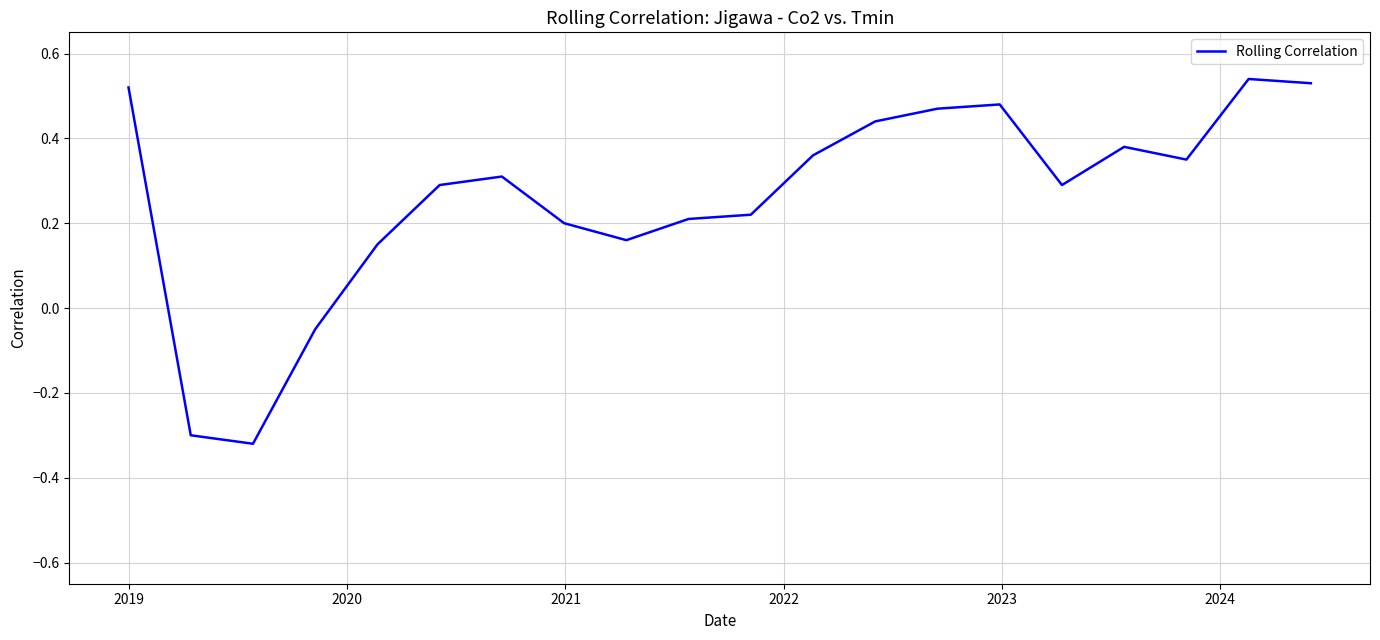

How many values are below 0?

3